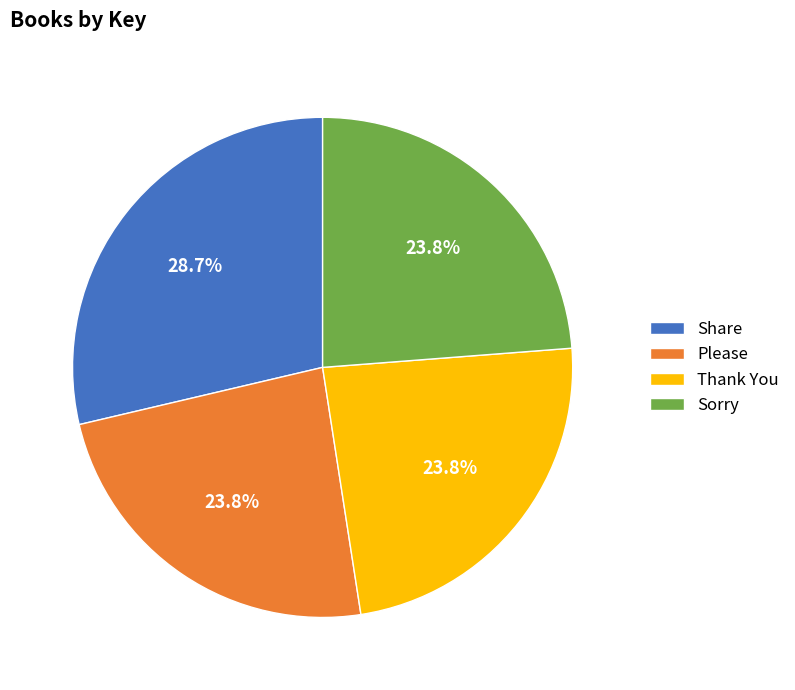

Is the sum of Thank You and Sorry greater than half?

No